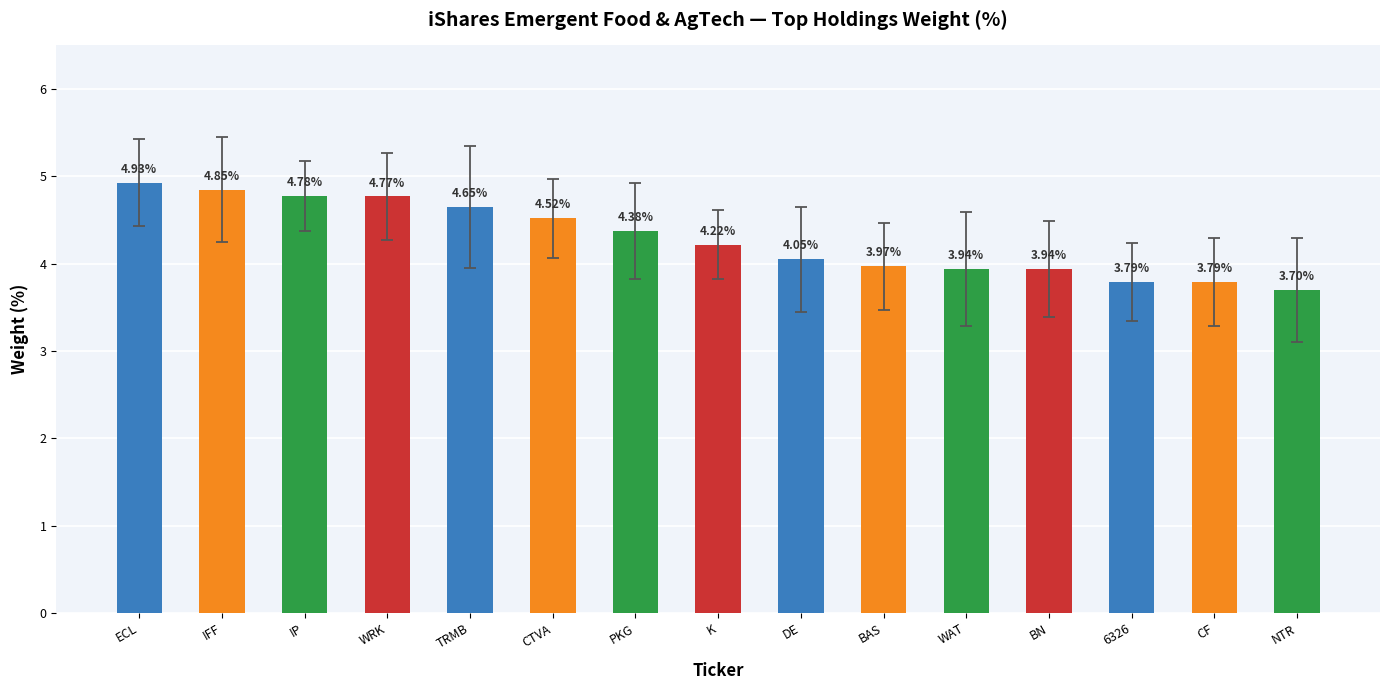

What is the average value?

4.3